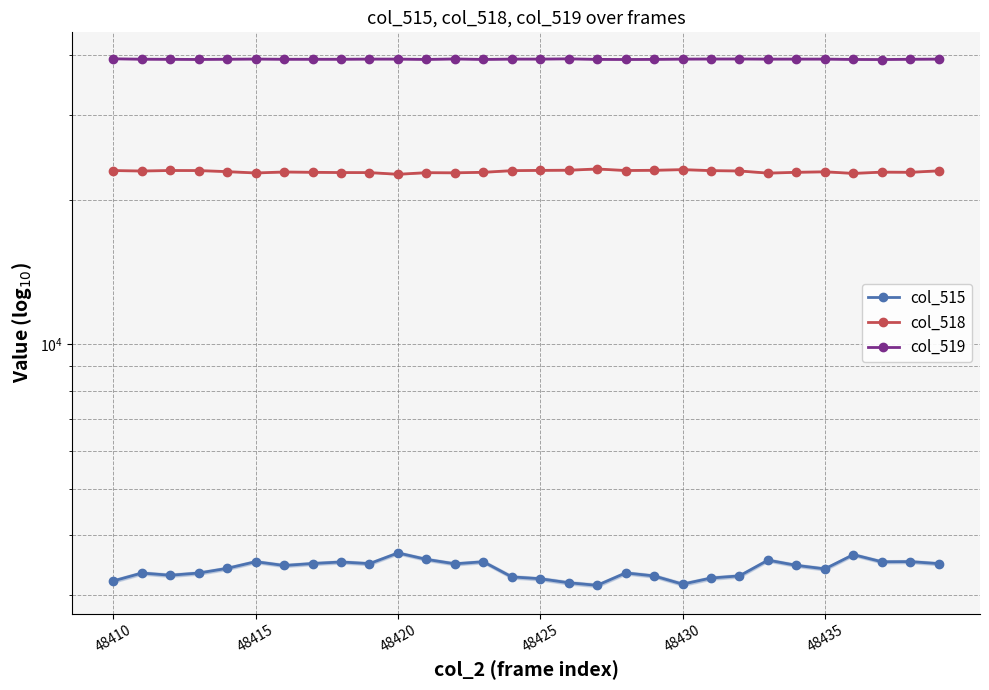

Rank the series at 21 from highest to lowest value.

col_519, col_518, col_515